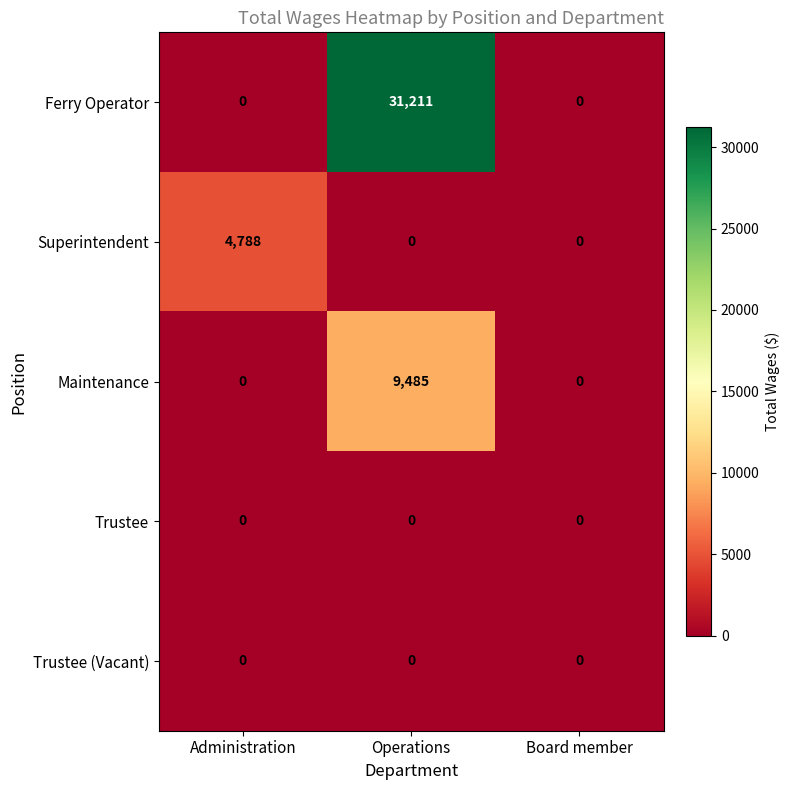

What is the sum of all Maintenance values?

9485